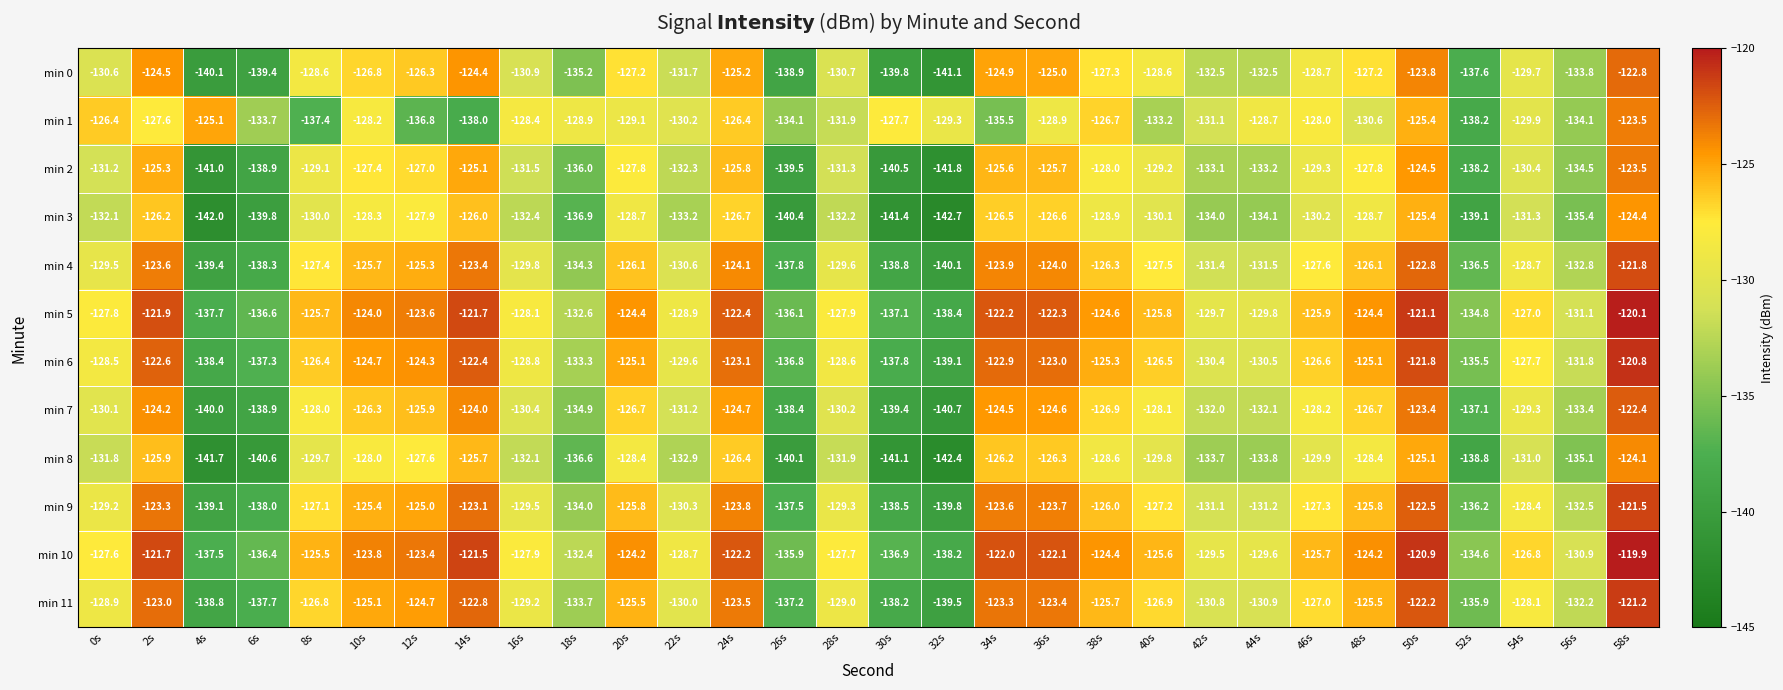

What is the spread (max minus min) of values at 12s?

13.4